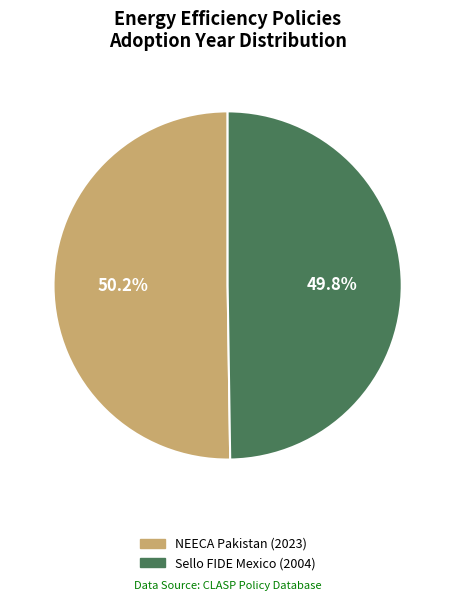

How many slices are in this pie chart?

2